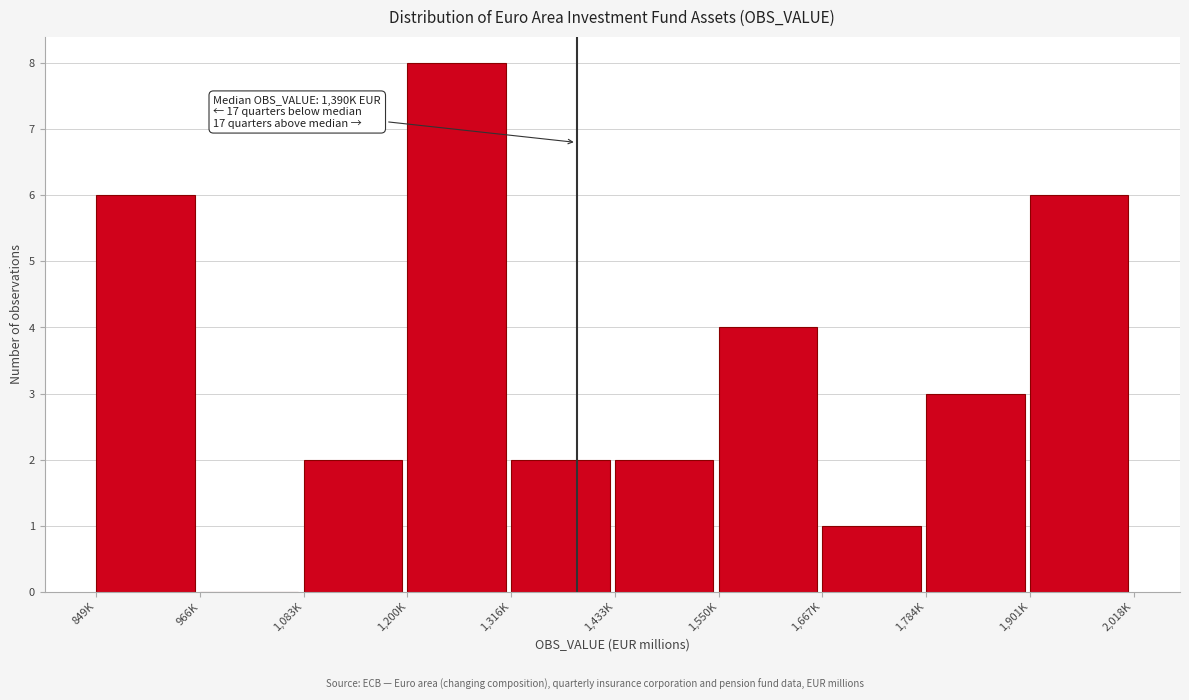

Reading left to right, transcribe all the data shown in this chart.

849K=6	966K=0	1,083K=2	1,200K=8	1,316K=2	1,433K=2	1,550K=4	1,667K=1	1,784K=3	1,901K=6